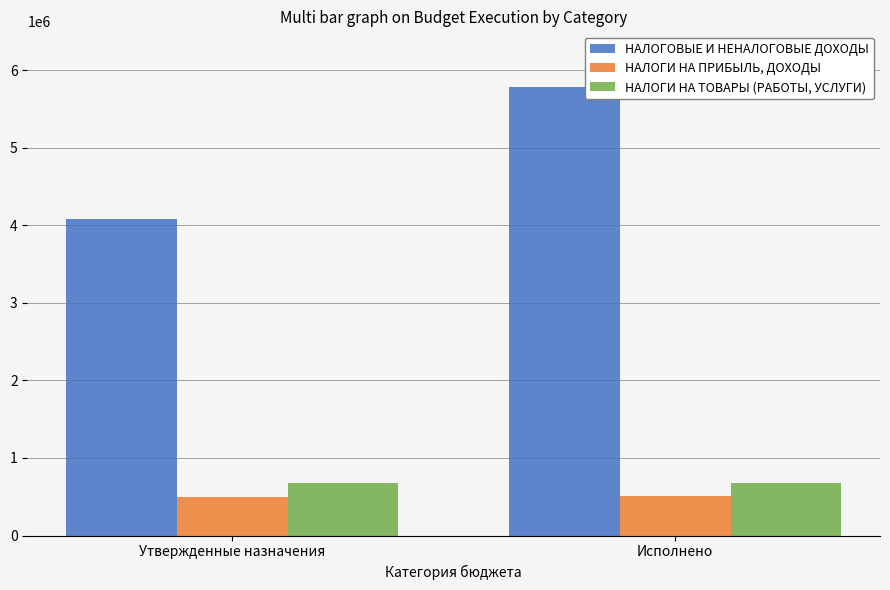

What is the sum of the НАЛОГОВЫЕ И НЕНАЛОГОВЫЕ ДОХОДЫ values at Утвержденные назначения and Исполнено?

9857307.2